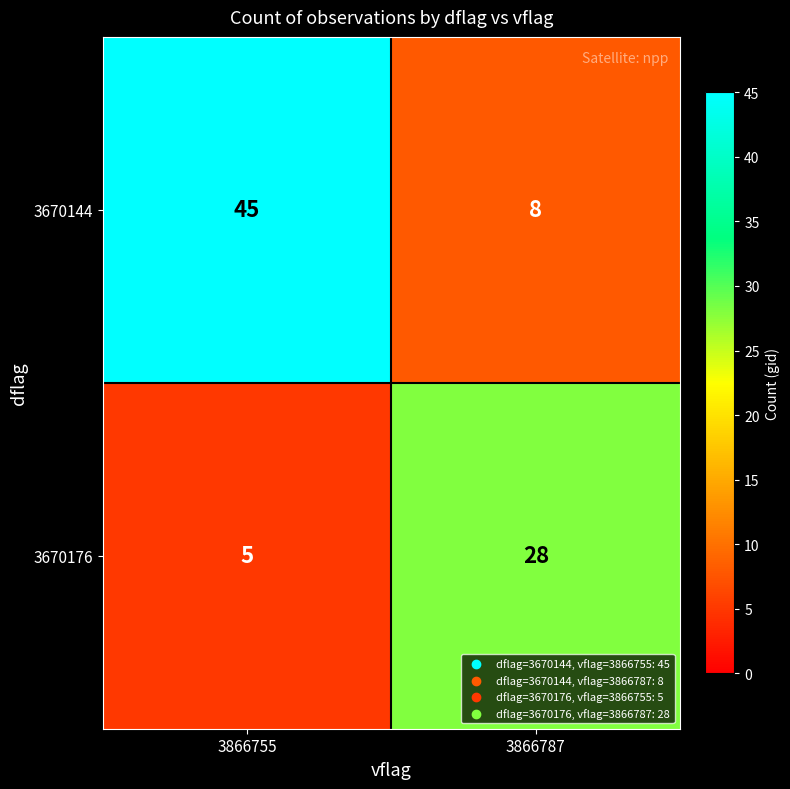

True or false: 3670176 has a value of 8 at 3866787.

False